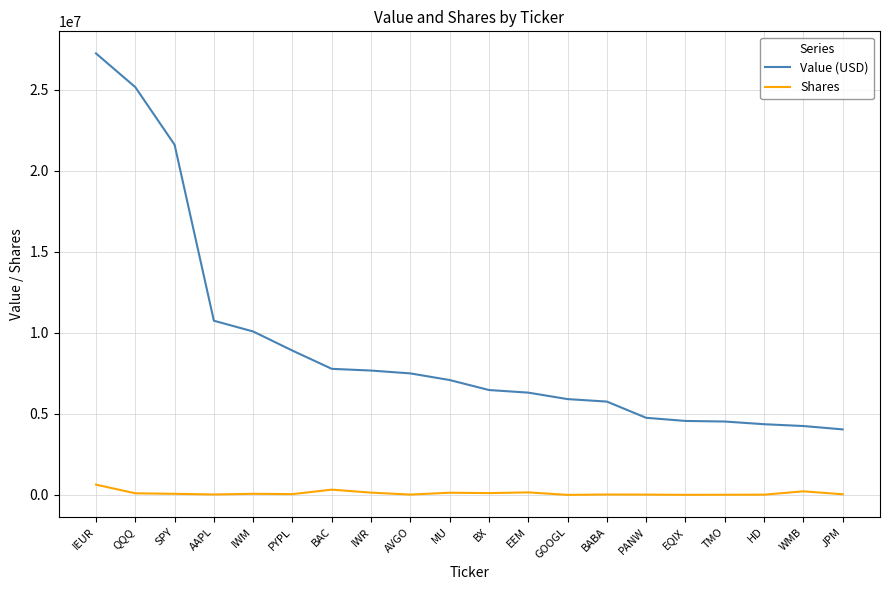

Which series has the largest range (max minus min)?

Value (USD)